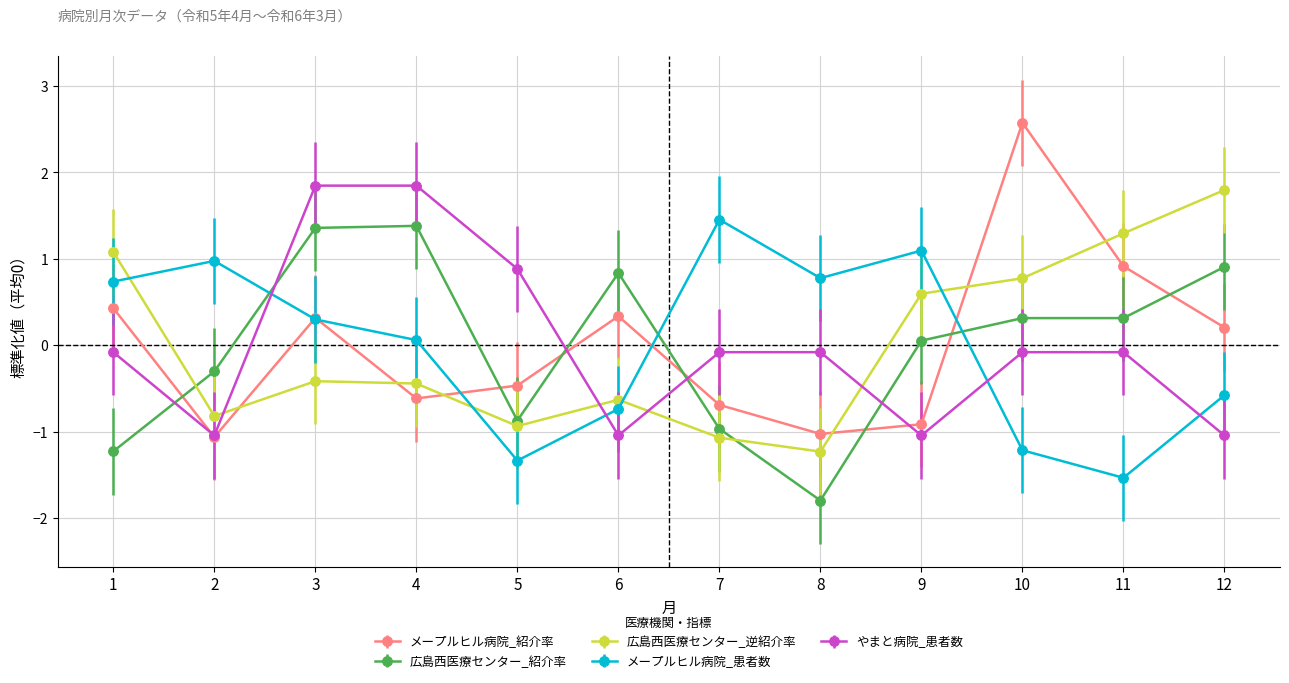

What is the difference between the highest and lowest values at 1?

2.3